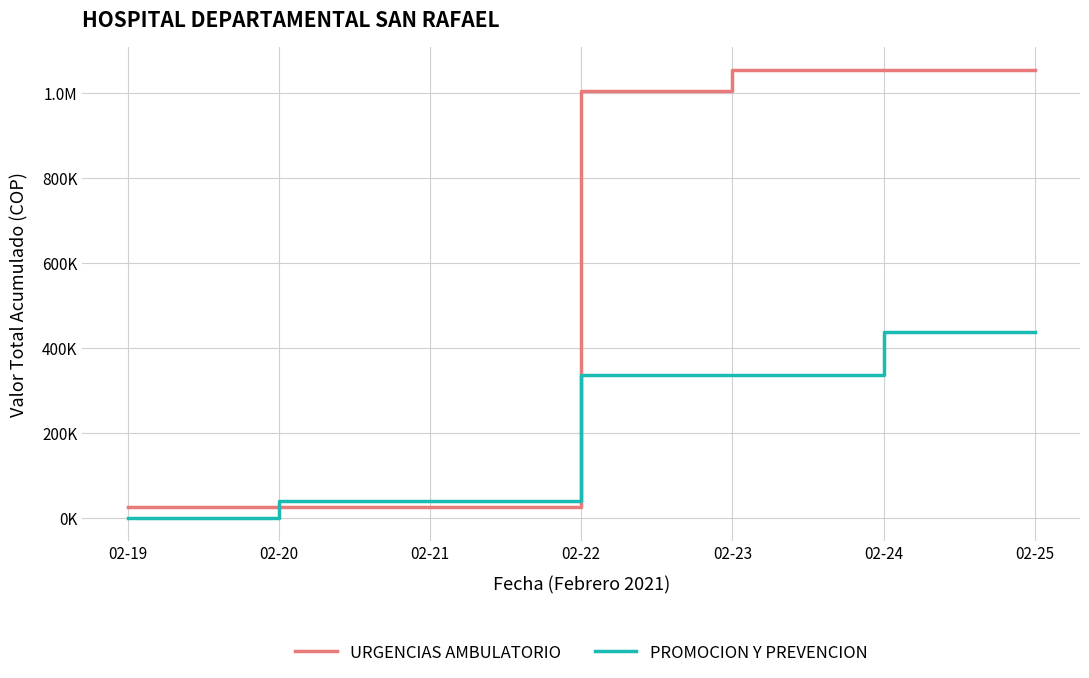

Does the chart have visible grid lines?

Yes